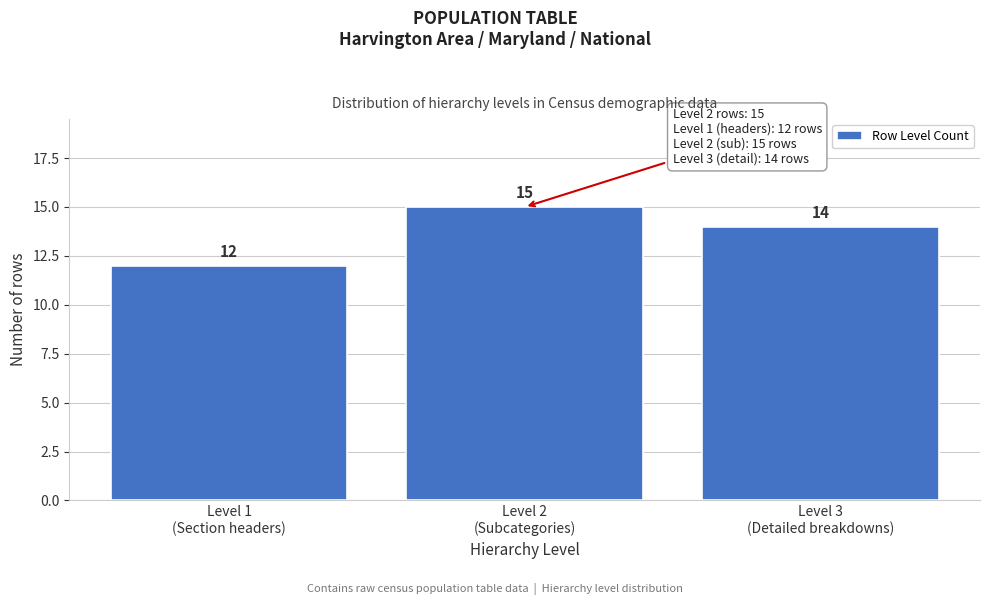

Reading left to right, what are all the values shown in this chart?

12	15	14